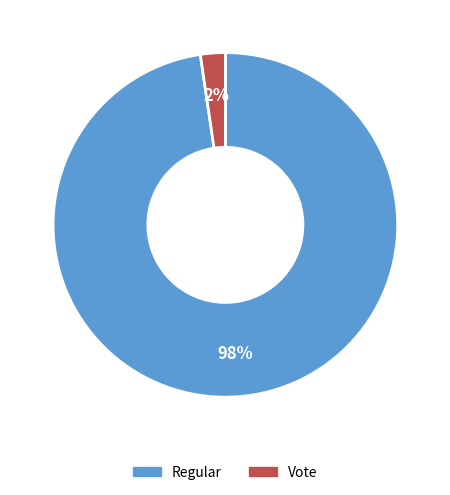

To the nearest percent, what is the combined percentage of Vote and Regular?

100%